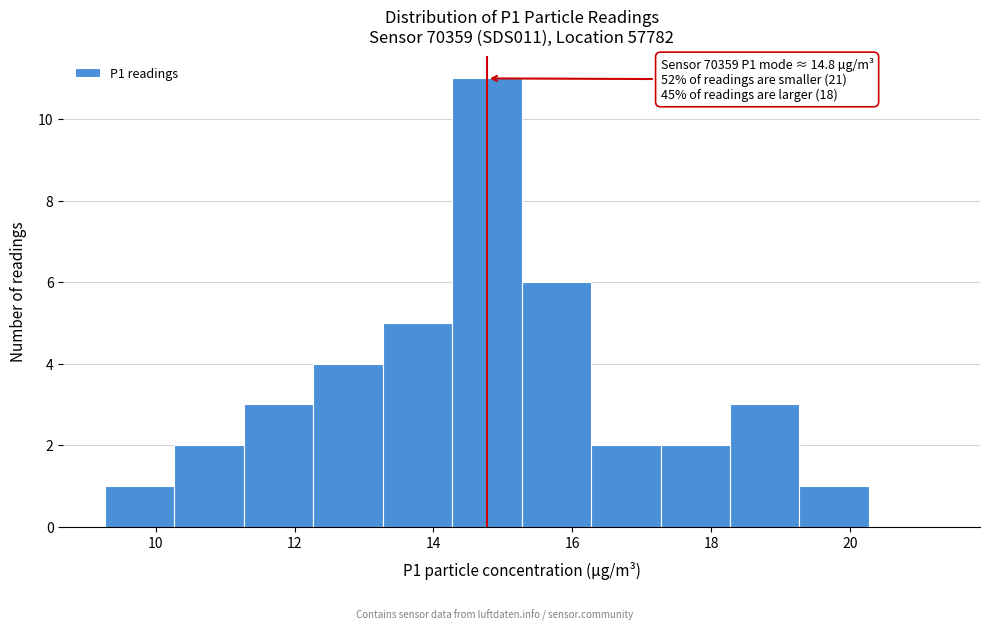

Over which range of the x-axis is the bar tallest?

14.2 to 15.2